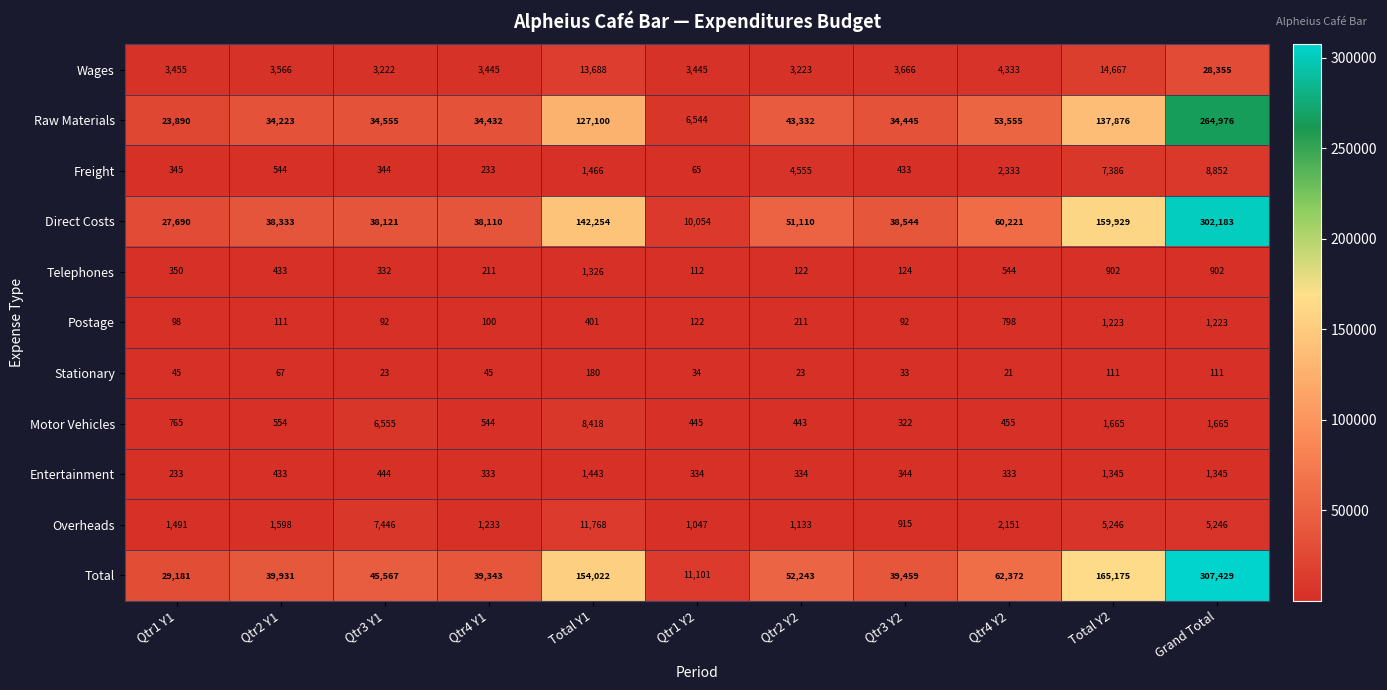

Is it true that Raw Materials equals 34223 at Qtr2 Y1?

True